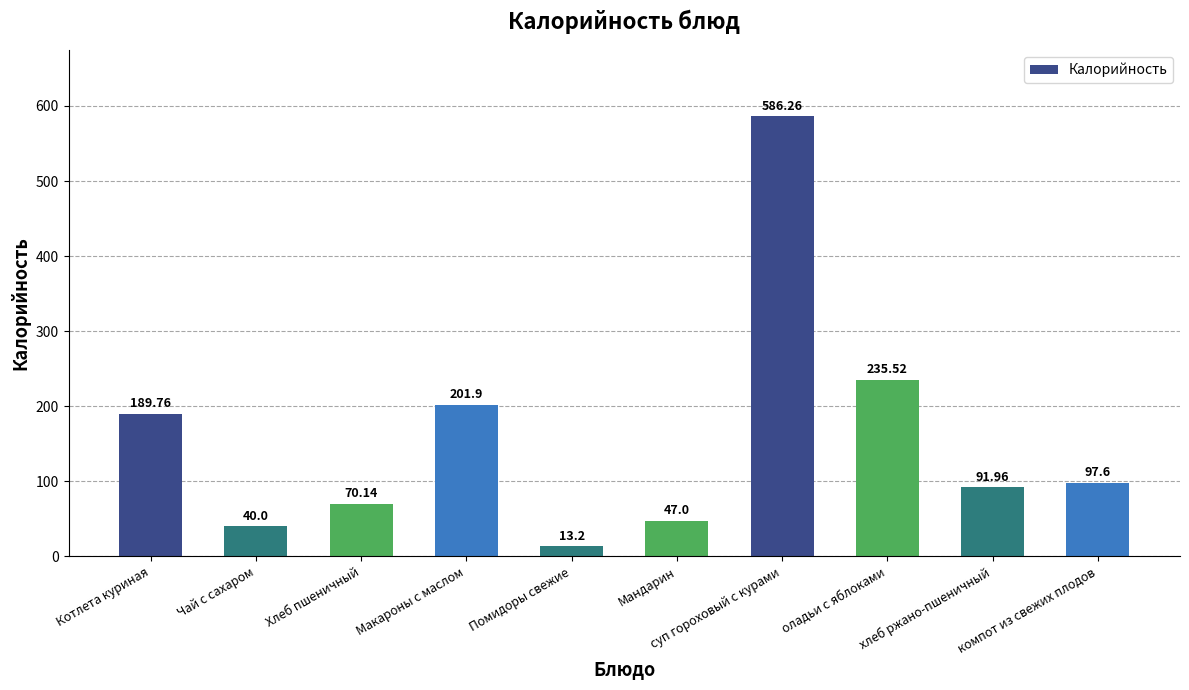

Reading left to right, what are all the values shown in this chart?

Котлета куриная=189.8	Чай с сахаром=40.0	Хлеб пшеничный=70.1	Макароны с маслом=201.9	Помидоры свежие=13.2	Мандарин=47.0	суп гороховый с курами=586.3	оладьи с яблоками=235.5	хлеб ржано-пшеничный=92.0	компот из свежих плодов=97.6